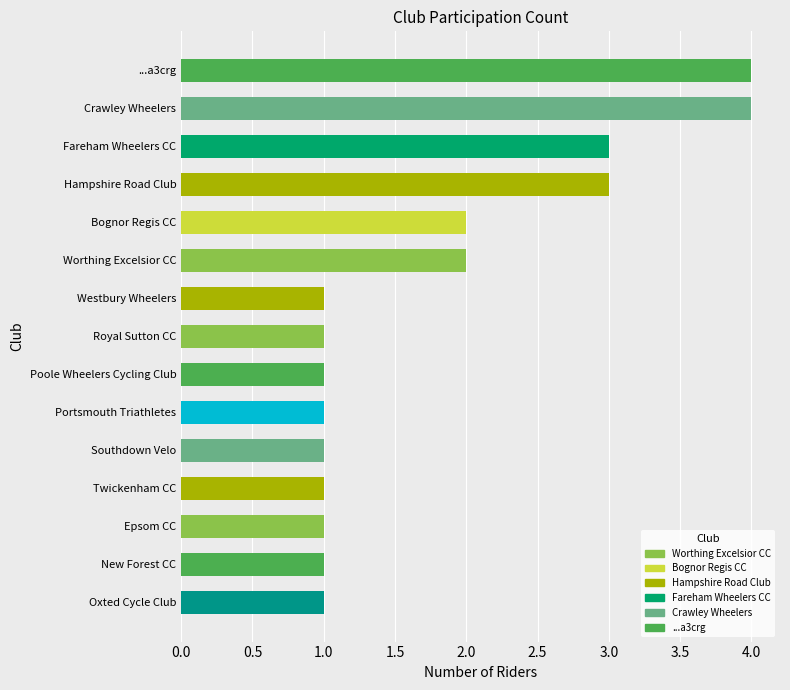

True or false: the data shows 0 at Portsmouth Triathletes.

False